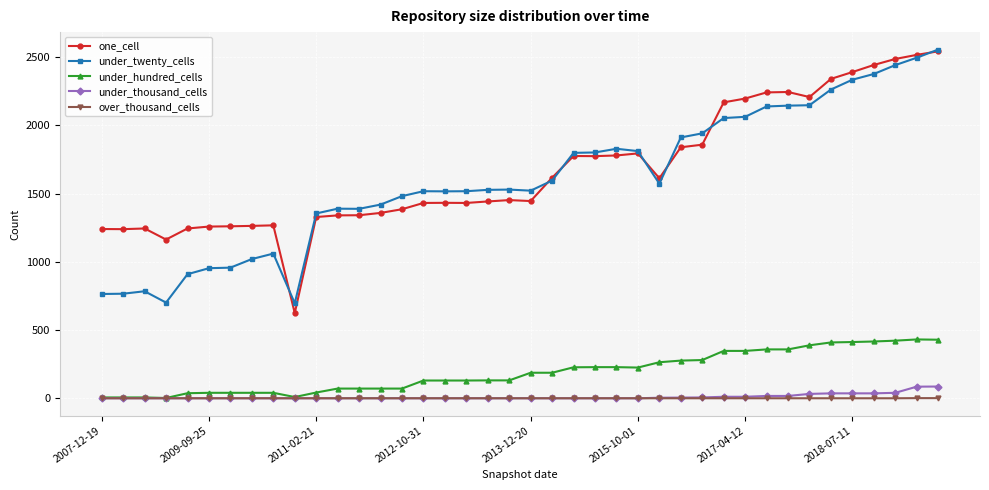

True or false: under_twenty_cells has more than 2 points higher than both neighbors.

True